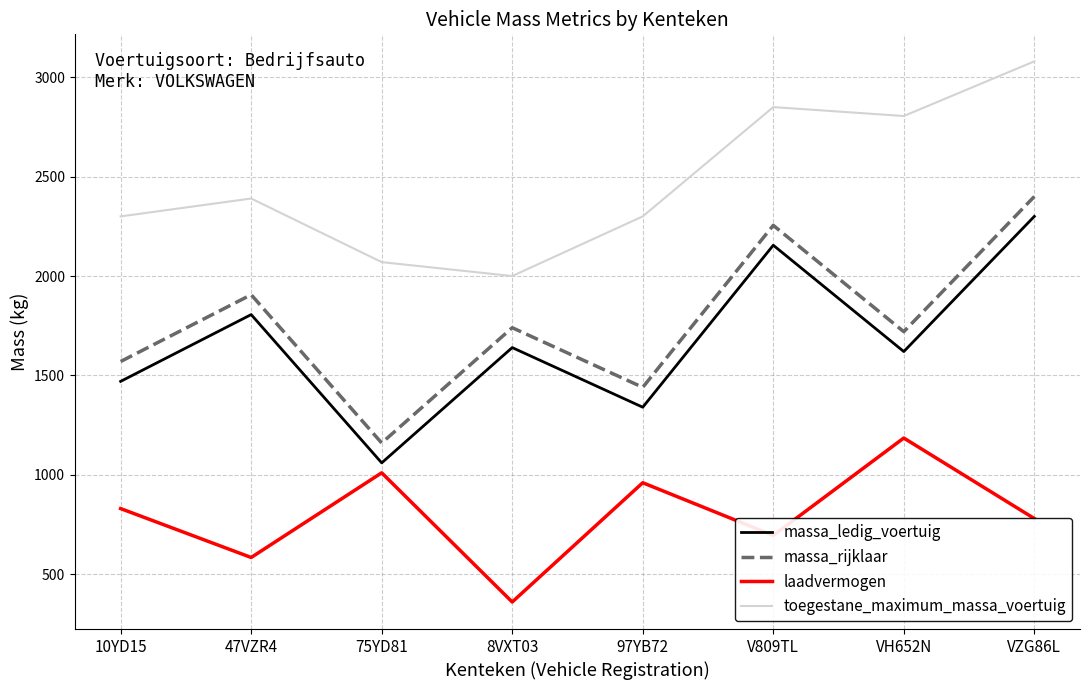

Reading left to right, list all the values displayed in this chart.

massa_ledig_voertuig: 1470	1806	1060	1640	1340	2155	1620	2300
massa_rijklaar: 1570	1906	1160	1740	1440	2255	1720	2400
laadvermogen: 830	584	1010	360	960	695	1185	780
toegestane_maximum_massa_voertuig: 2300	2390	2070	2000	2300	2850	2805	3080